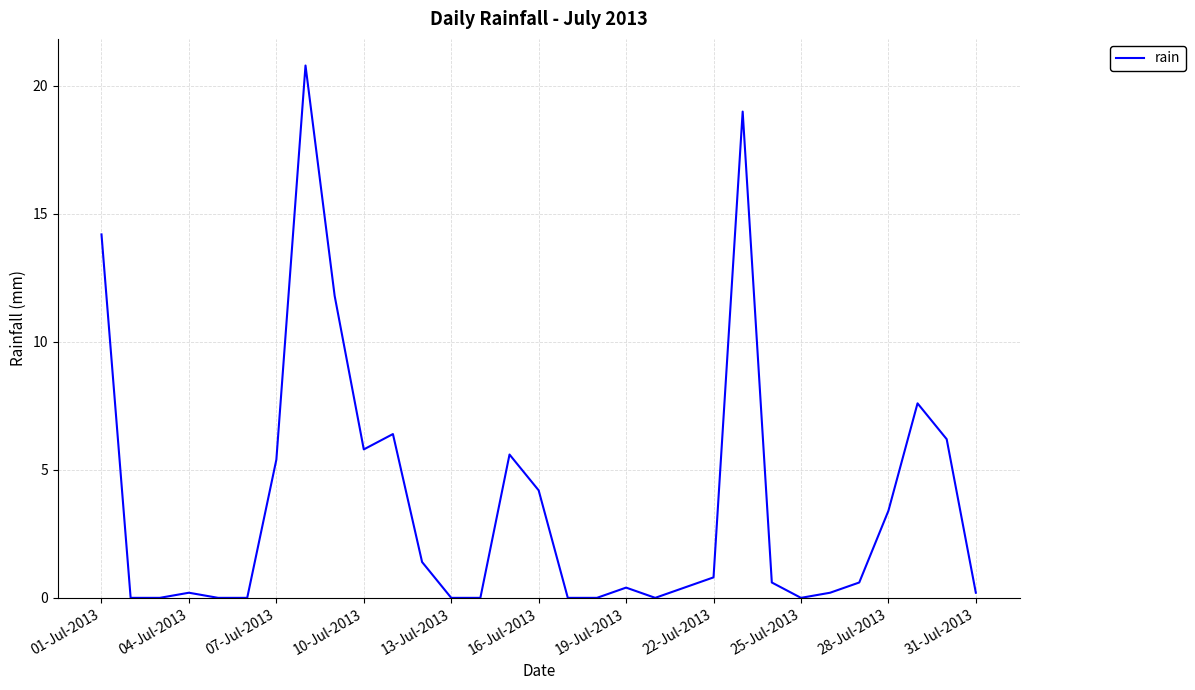

What is the difference between the maximum and minimum values?

20.8